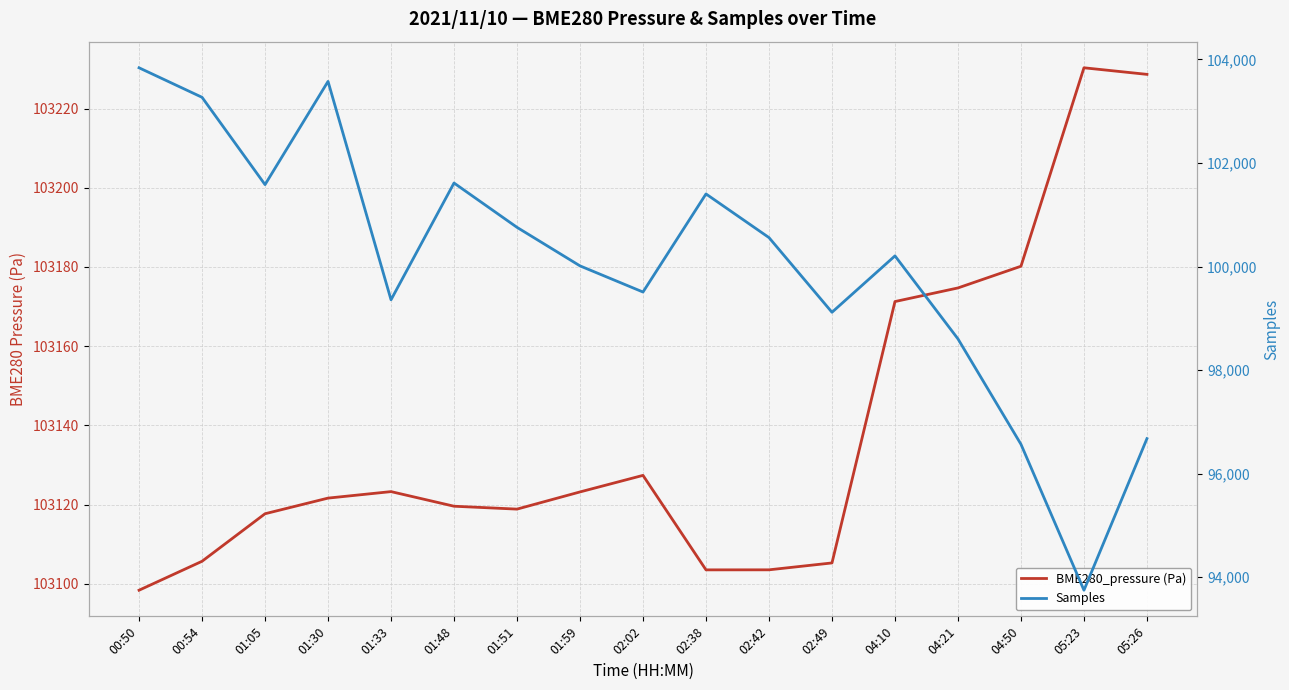

Between which two adjacent categories do BME280_pressure (Pa) and Samples first intersect?

00:54 and 01:05